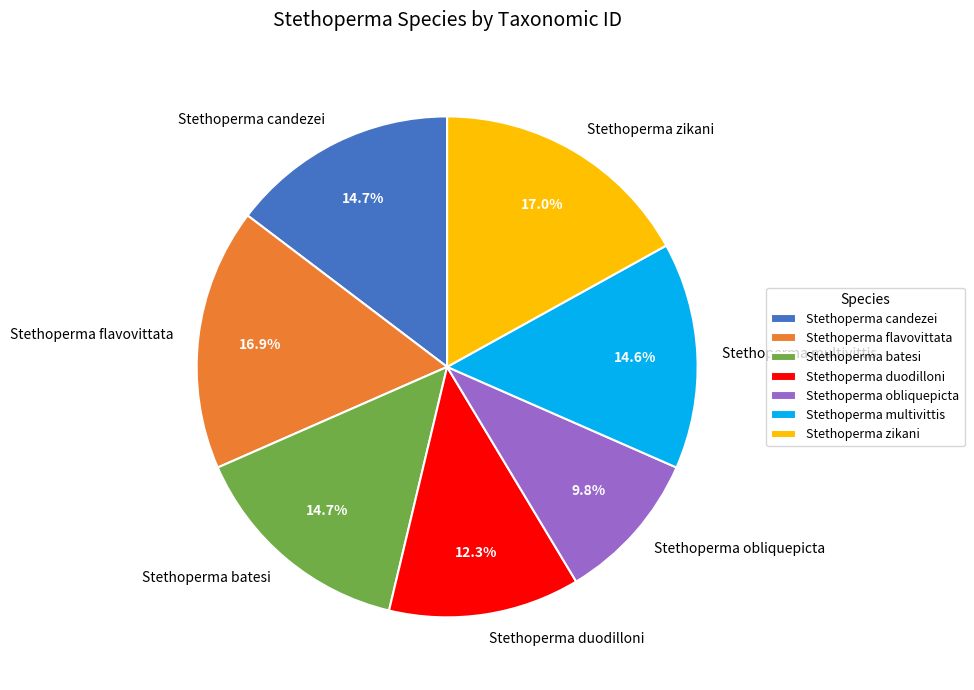

What percentage is NOT represented by Stethoperma zikani?

83.0%